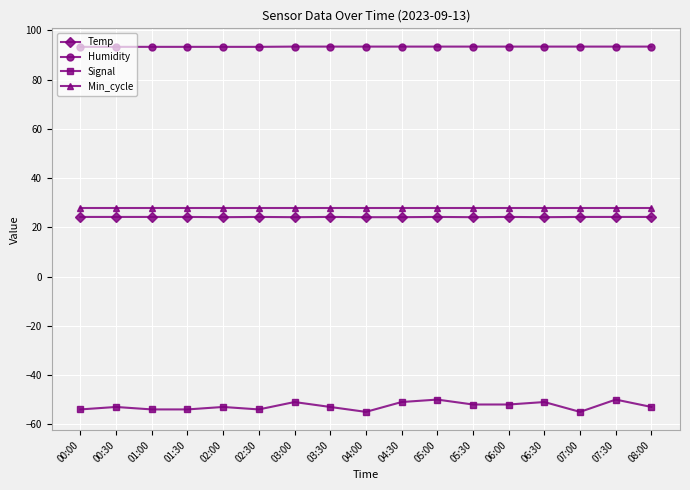

Does the chart display data point markers on the line(s)?

Yes